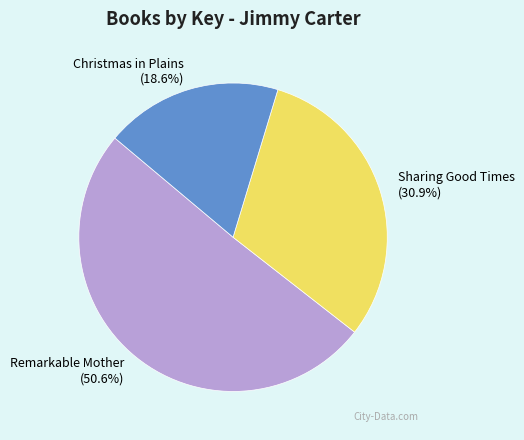

Is Sharing Good Times the majority of the pie?

No